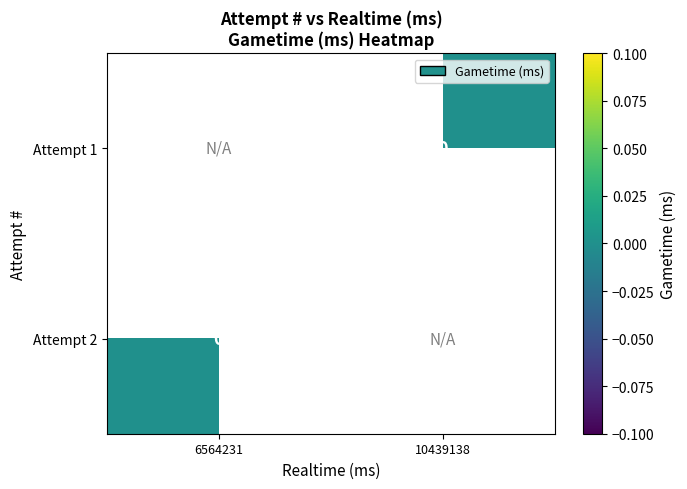

Which has a higher value, 6564231 or 10439138?

10439138